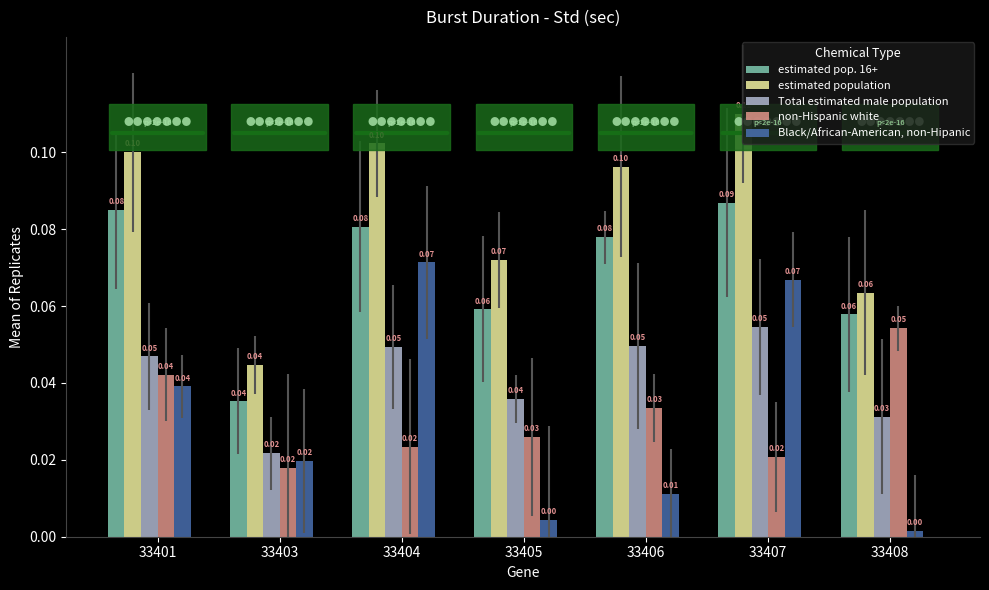

How many bars are there in each group?

5